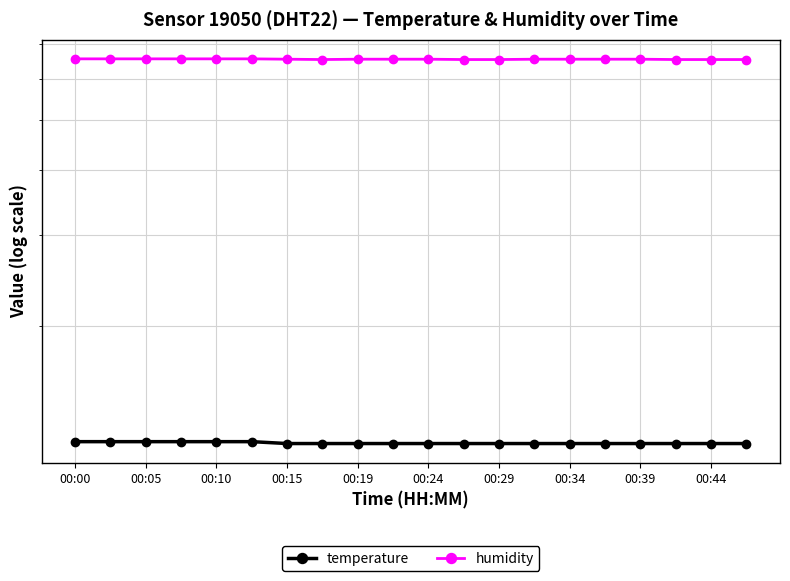

True or false: humidity has a value of 65.4 at 13.

True